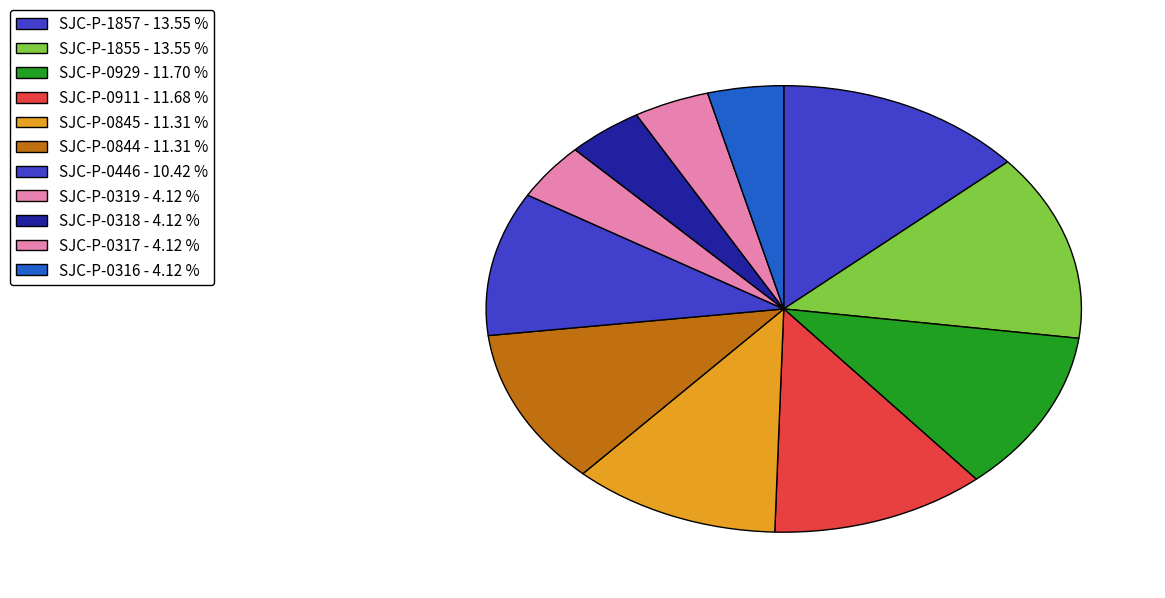

The SJC-P-0911 slice represents 1% of the pie. True or false?

False